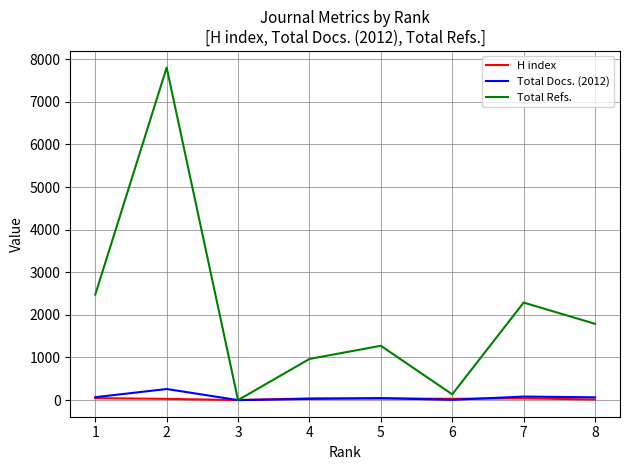

Does the chart display data point markers on the line(s)?

No